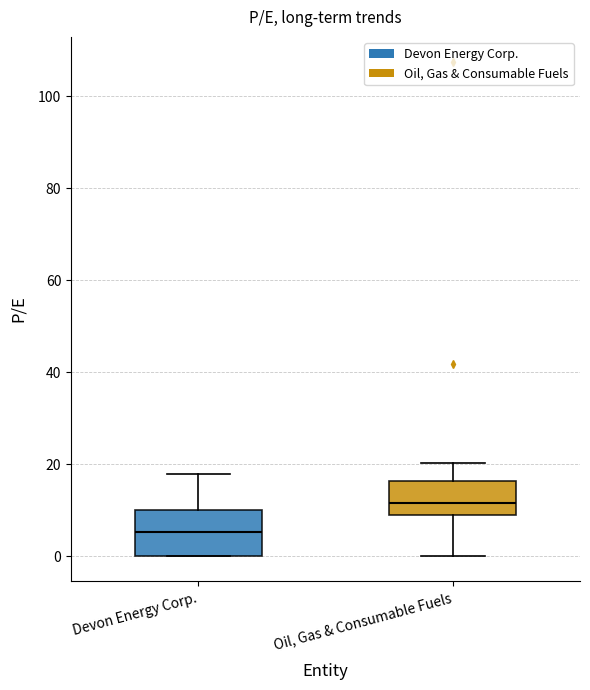

Reading left to right, read every box against the y-axis: the position of its median line, the range the box covers, and the ends of its whiskers. The values are not printed on the chart, so give them approximately, as read against the axis.

Devon Energy Corp.: median 6, box 0 to 10, whiskers 0 to 18
Oil, Gas & Consumable Fuels: median 12, box 10 to 16, whiskers 0 to 20